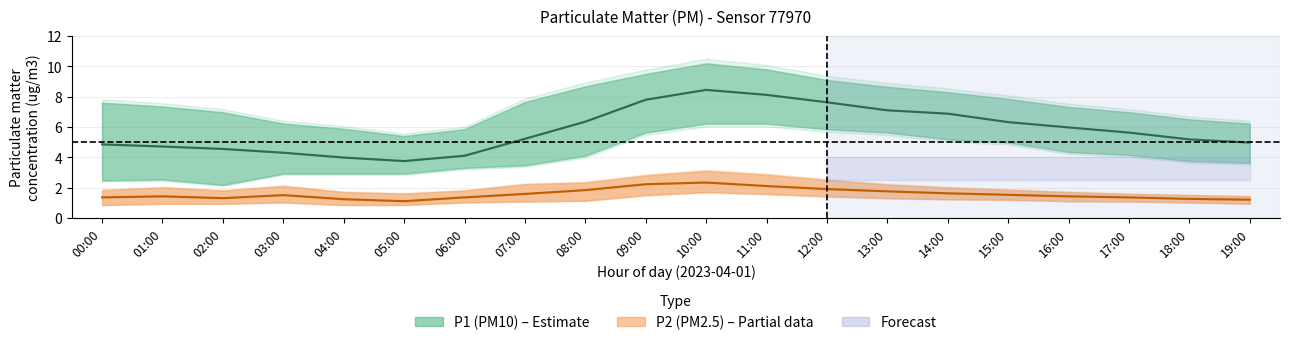

What is the maximum value shown in the chart?

8.4